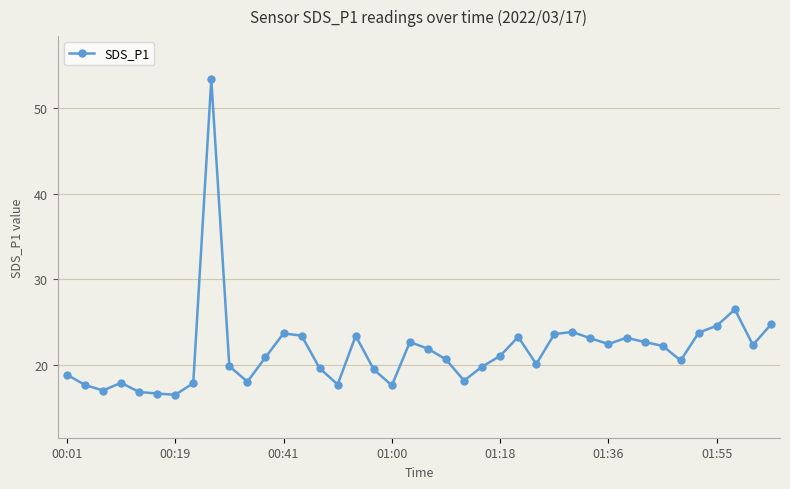

What is the maximum value shown in the chart?

53.4